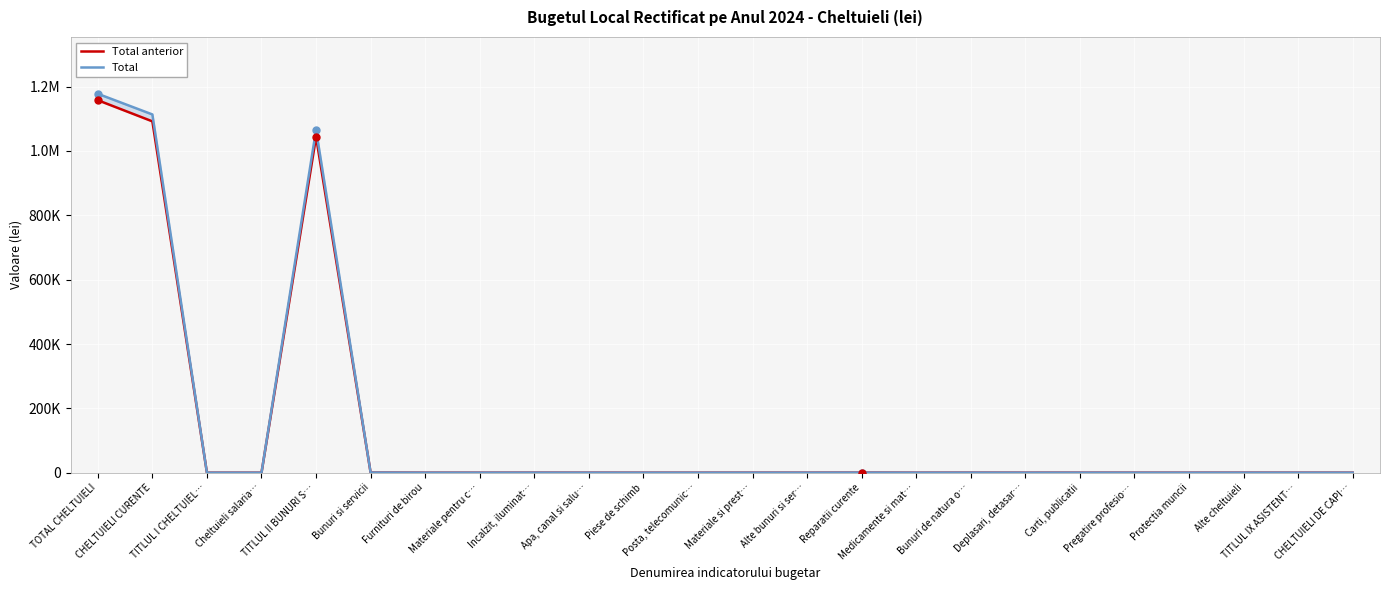

Rank the categories by Total value from highest to lowest.

TOTAL CHELTUIELI, CHELTUIELI CURENTE, TITLUL II BUNURI S…, Bunuri si servicii, Reparatii curente, Bunuri de natura o…, Incalzit, iluminat…, Materiale si prest…, Alte cheltuieli, Carti, publicatii, CHELTUIELI DE CAPI…, Alte bunuri si ser…, Apa, canal si salu…, TITLUL IX ASISTENT…, Furnituri de birou, Materiale pentru c…, Pregatire profesio…, TITLUL I CHELTUIEL…, Cheltuieli salaria…, Posta, telecomunic…, Piese de schimb, Medicamente si mat…, Deplasari, detasar…, Protectia muncii